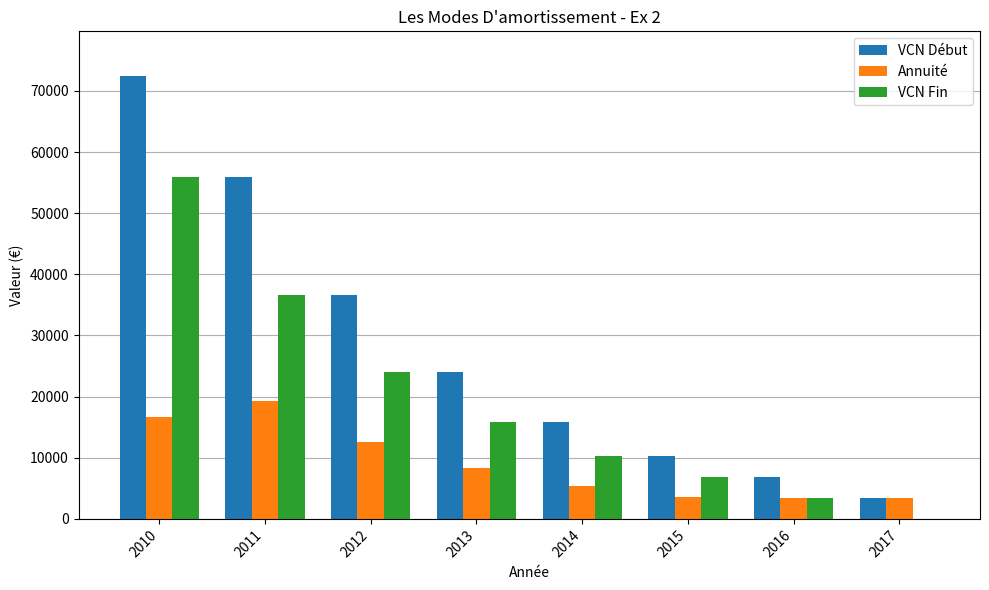

How many groups of bars are there?

8